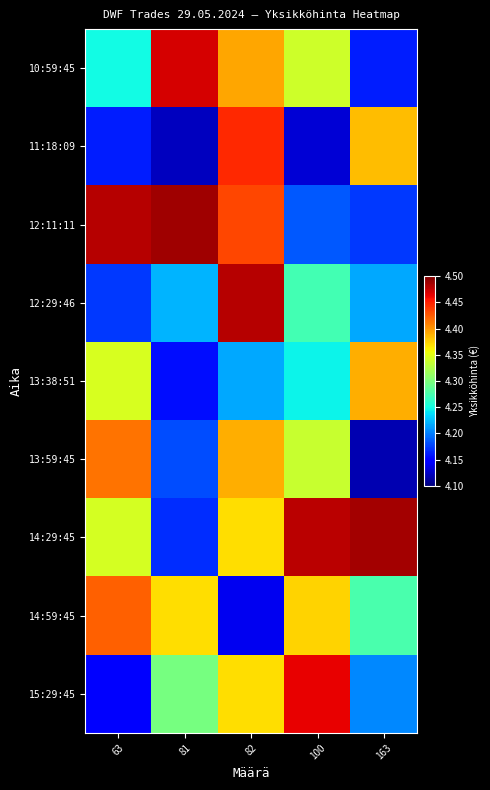

Reading left to right, extract all data points from this chart.

10:59:45: 63=4.2	81=4.5	82=4.4	100=4.3	163=4.2
11:18:09: 63=4.2	81=4.1	82=4.4	100=4.1	163=4.4
12:11:11: 63=4.5	81=4.5	82=4.4	100=4.2	163=4.2
12:29:46: 63=4.2	81=4.2	82=4.5	100=4.3	163=4.2
13:38:51: 63=4.3	81=4.2	82=4.2	100=4.2	163=4.4
13:59:45: 63=4.4	81=4.2	82=4.4	100=4.3	163=4.1
14:29:45: 63=4.3	81=4.2	82=4.4	100=4.5	163=4.5
14:59:45: 63=4.4	81=4.4	82=4.1	100=4.4	163=4.3
15:29:45: 63=4.1	81=4.3	82=4.4	100=4.5	163=4.2